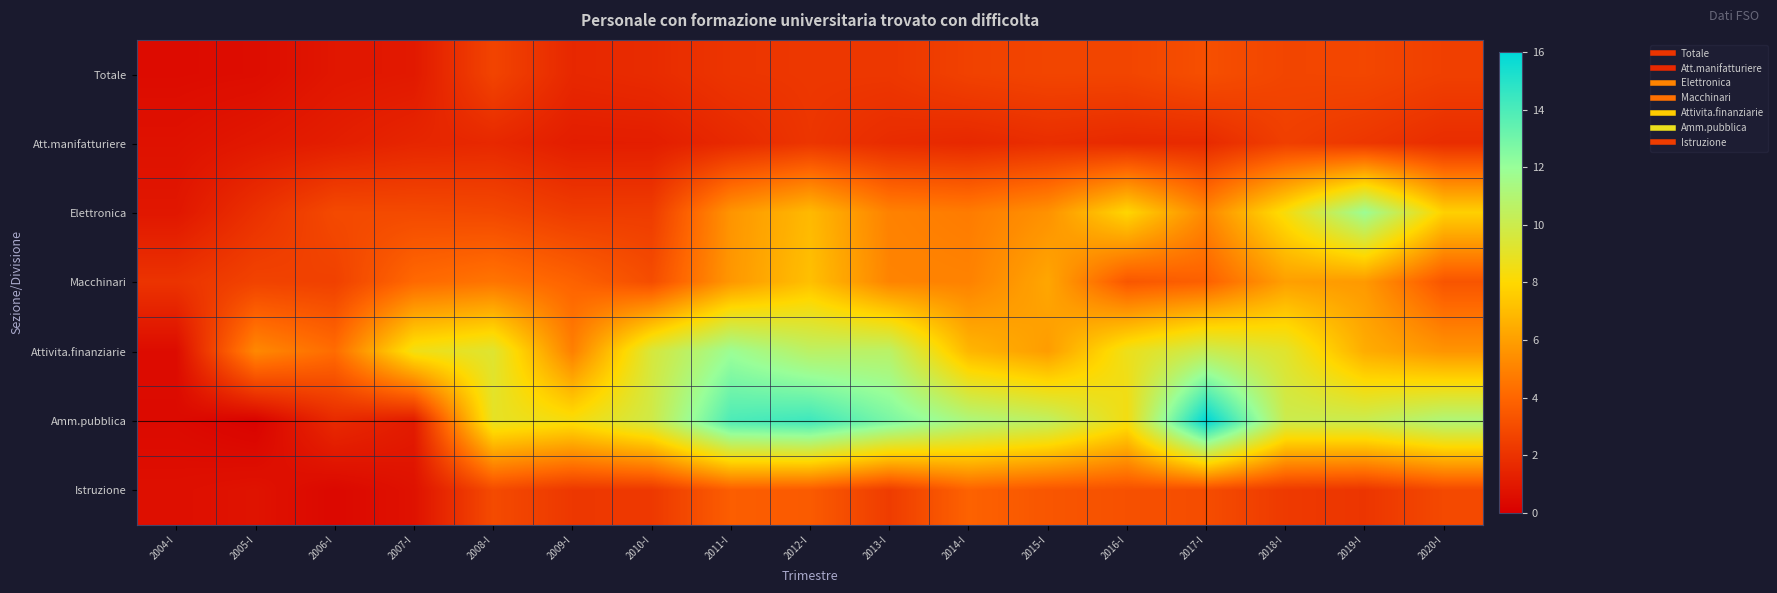

Which has a higher value, 2015-I or 2013-I?

2015-I